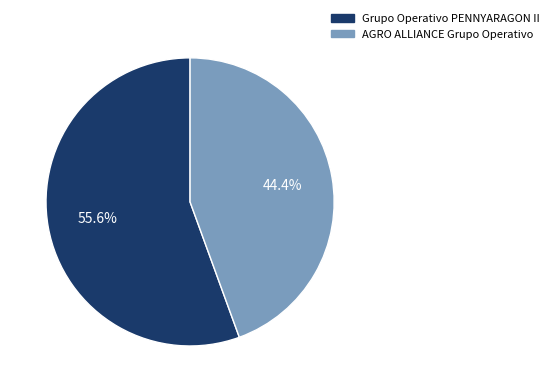

What is the ratio of the value at AGRO ALLIANCE Grupo Operativo to the value at Grupo Operativo PENNYARAGON II?

0.8